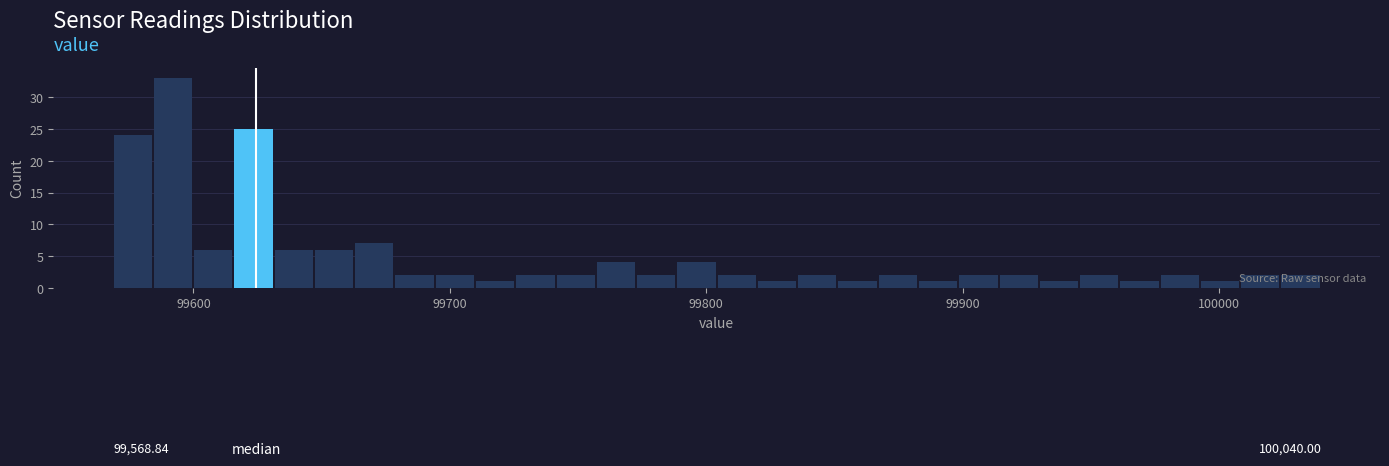

Read against the x-axis, roughly where is the centre of the tallest bar?

99590